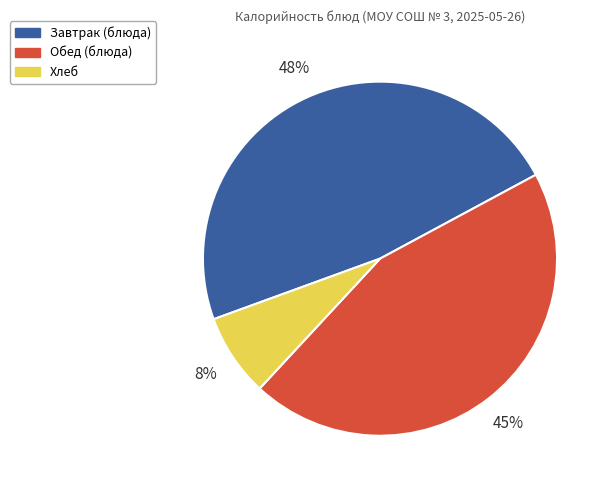

Does any single category account for the majority?

No